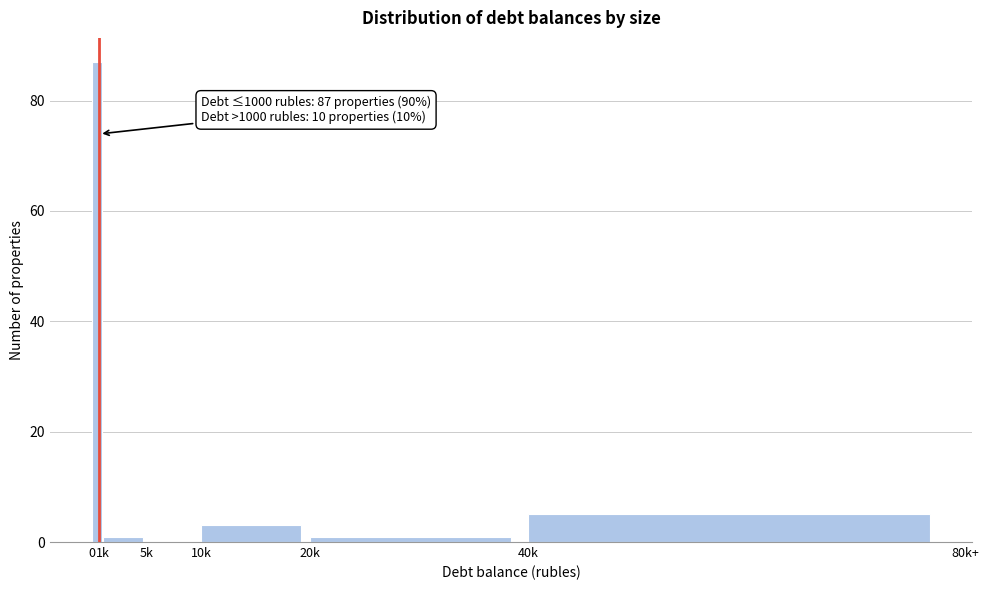

Reading left to right, list all the values displayed in this chart.

0=87	1k=1	5k=0	10k=3	20k=1	40k=5